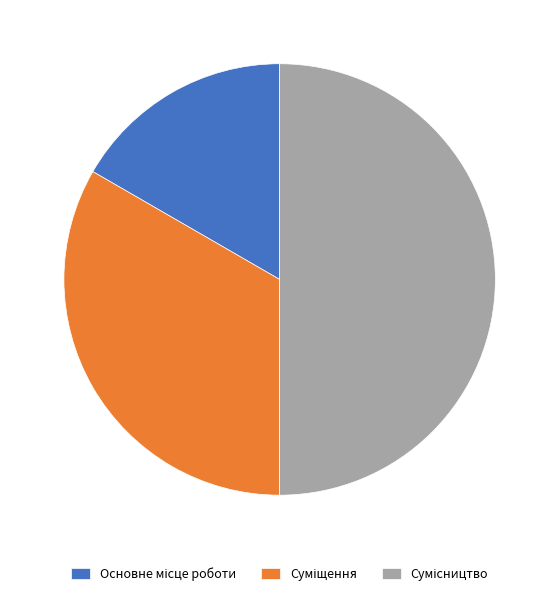

The Сумісництво slice represents 40% of the pie. True or false?

False